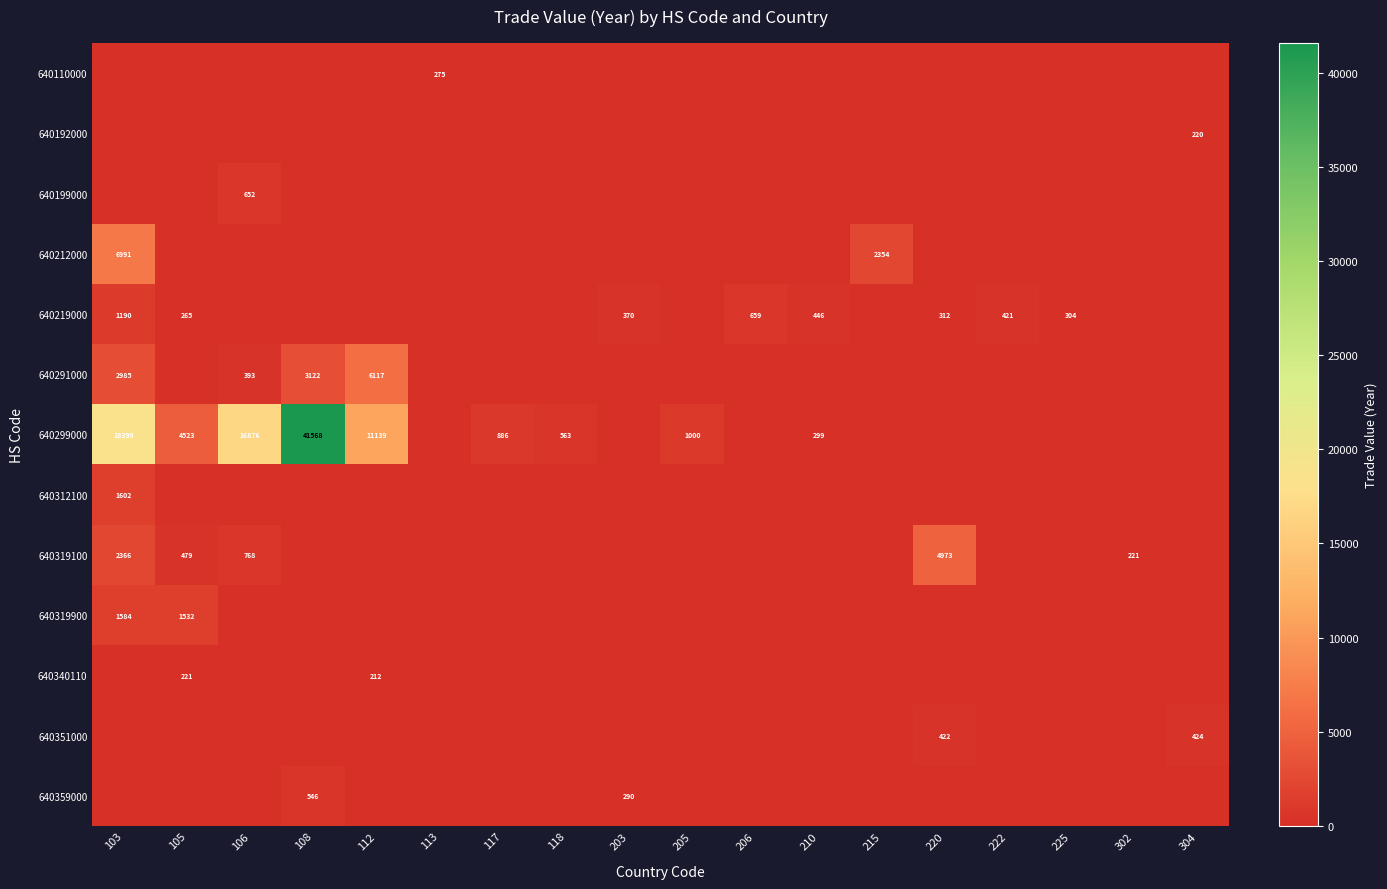

At which category does the chart reach its minimum across all series?

103